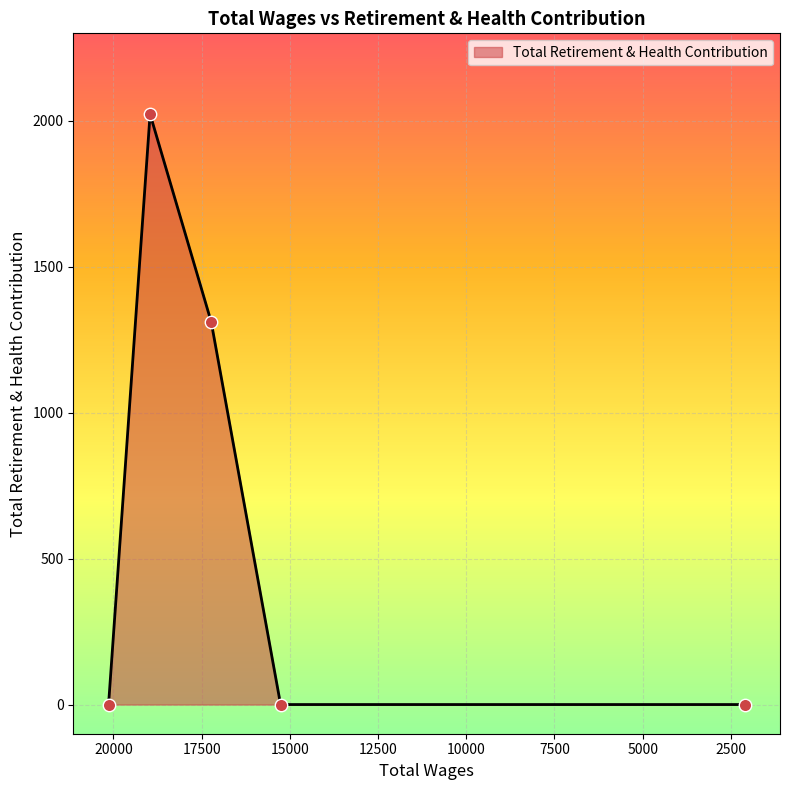

What is the change in value from 17228.0 to 2106.0?

-1311